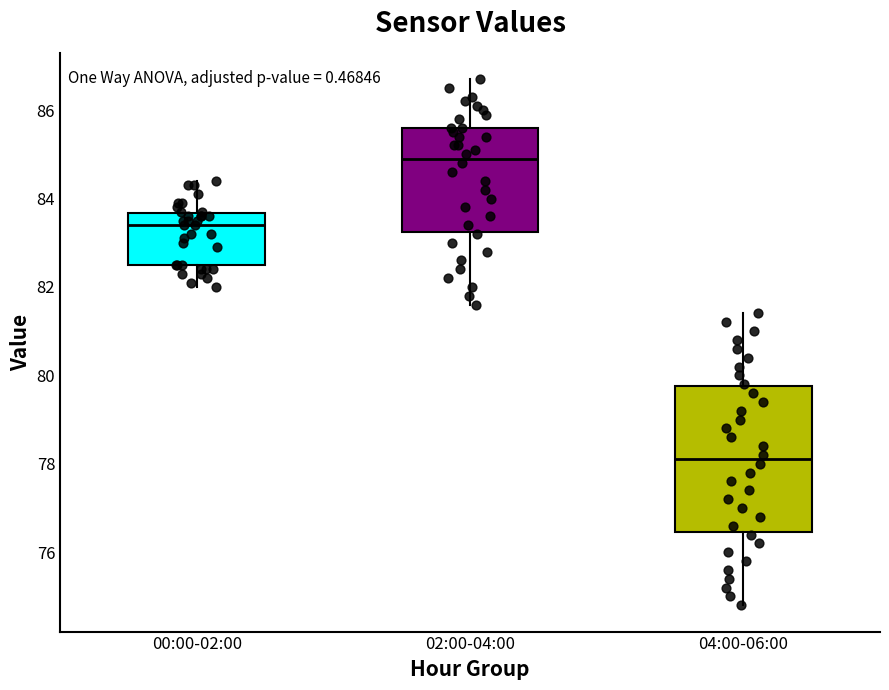

Comparing the boxes themselves (not the whiskers), which one is the tallest?

04:00-06:00